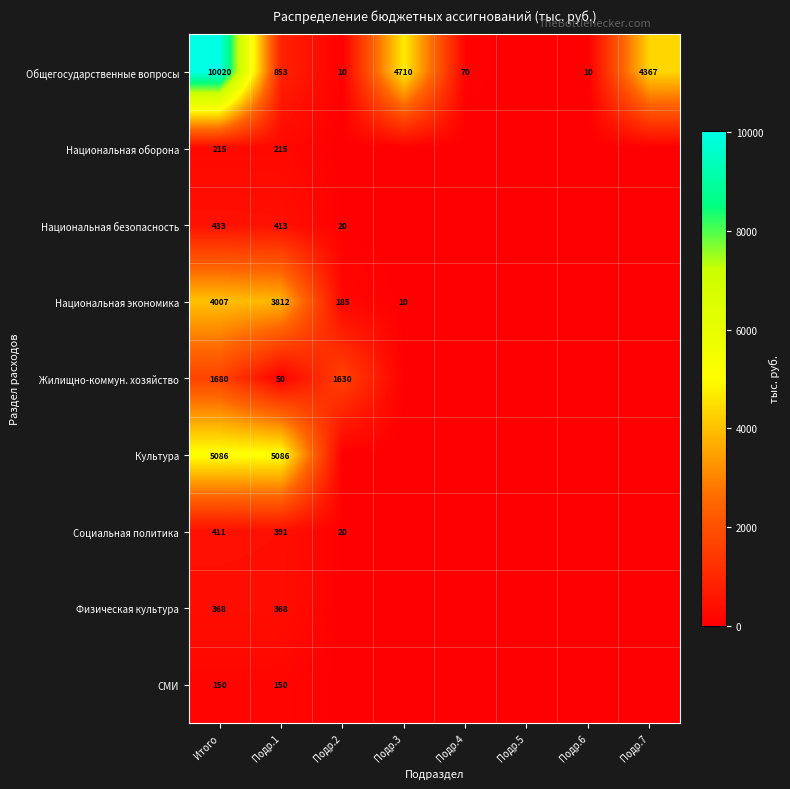

The value of Физическая культура at Итого is 93. True or false?

False